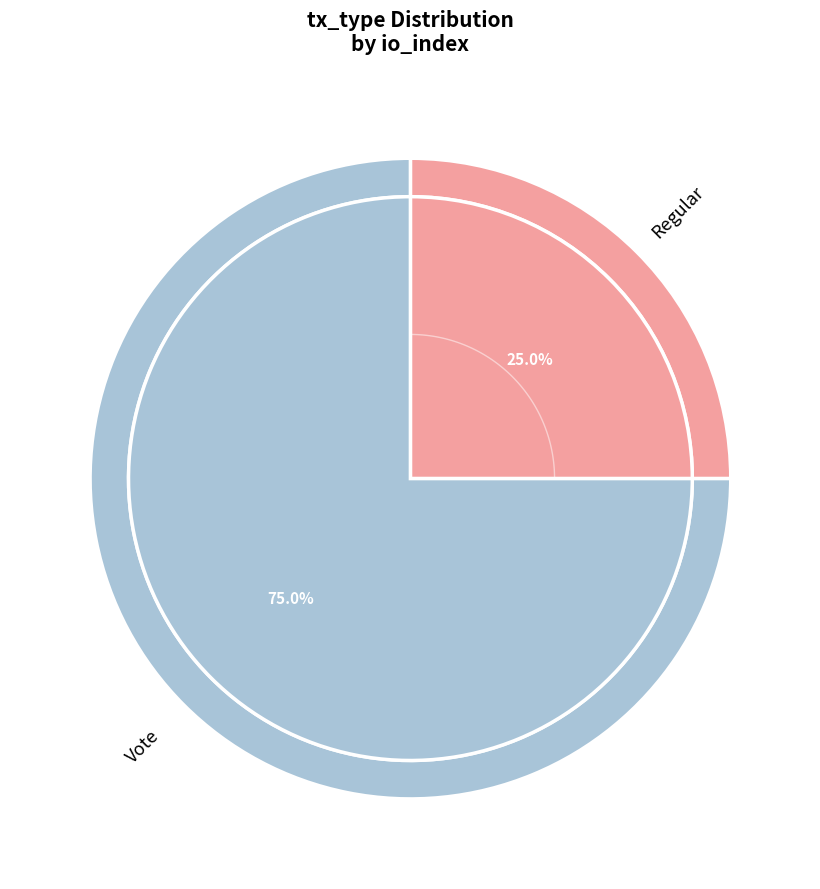

Which category has the smallest portion of the pie?

Regular